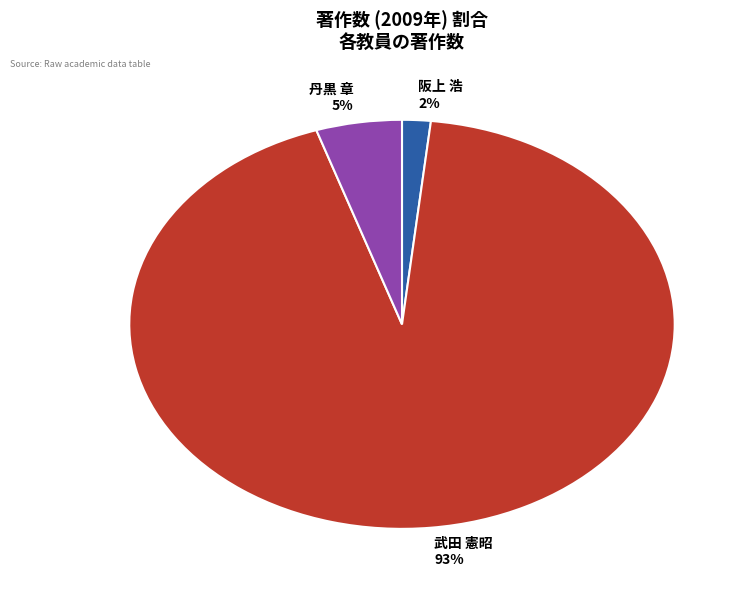

Between 武田 憲昭 93% and 丹黒 章 5%, which is larger?

武田 憲昭 93%